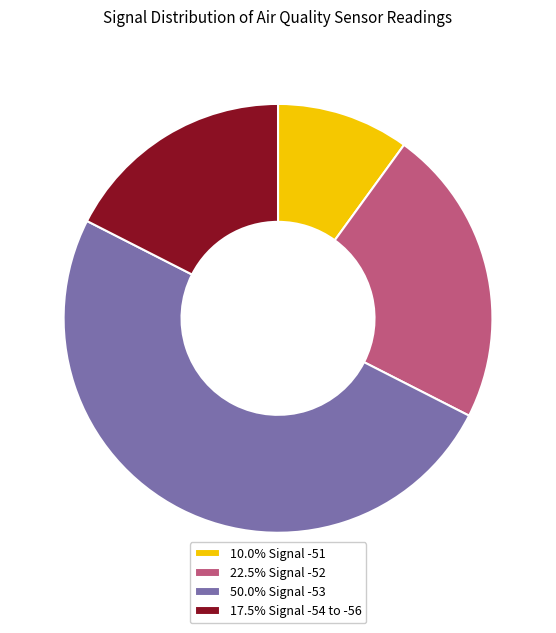

What is the ratio of the value at 10.0% Signal -51 to the value at 22.5% Signal -52?

0.4